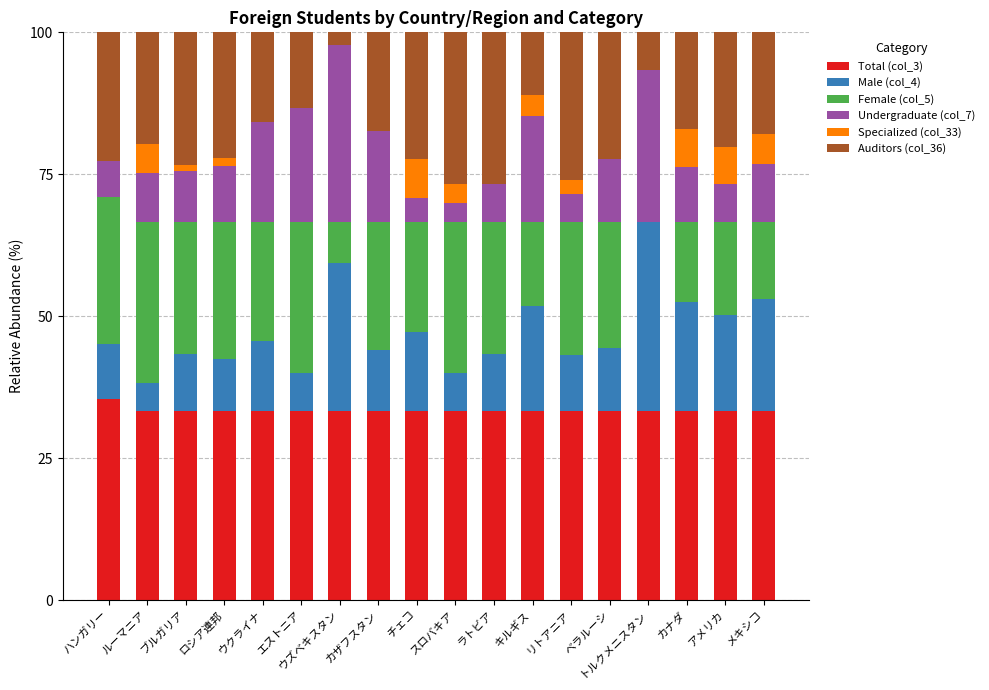

What is the total value across all series at ウクライナ?

100.0